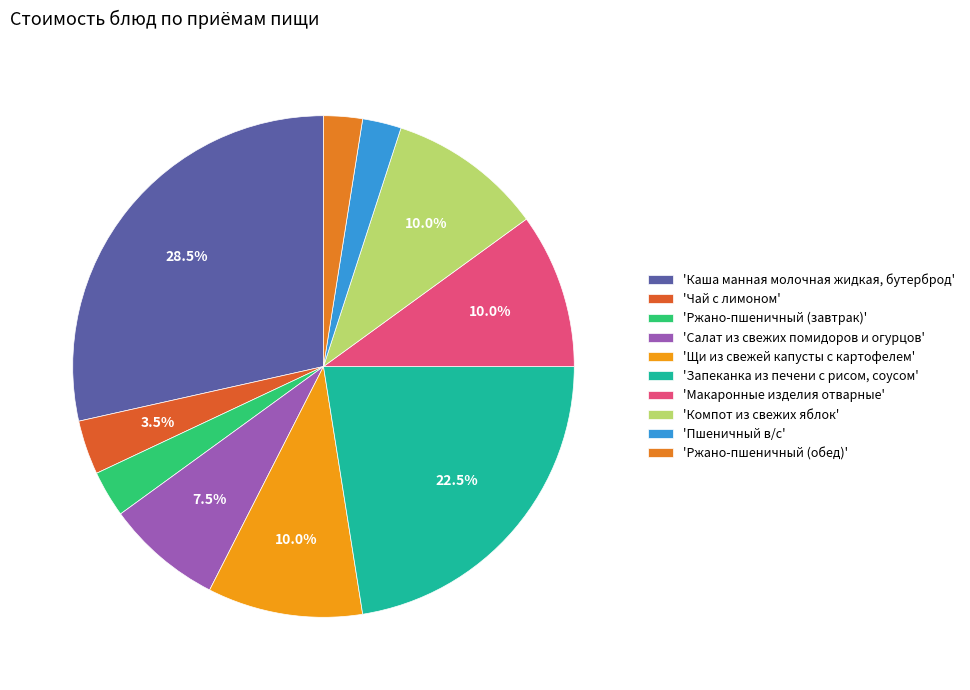

How many slices are in this pie chart?

10